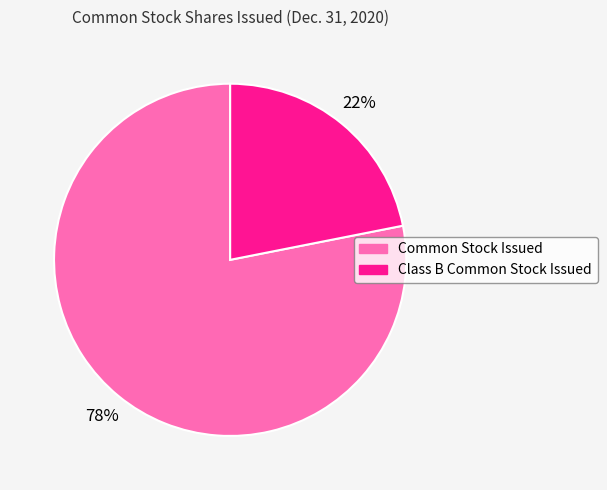

What percentage is the Common Stock Issued slice, to the nearest percent?

78%